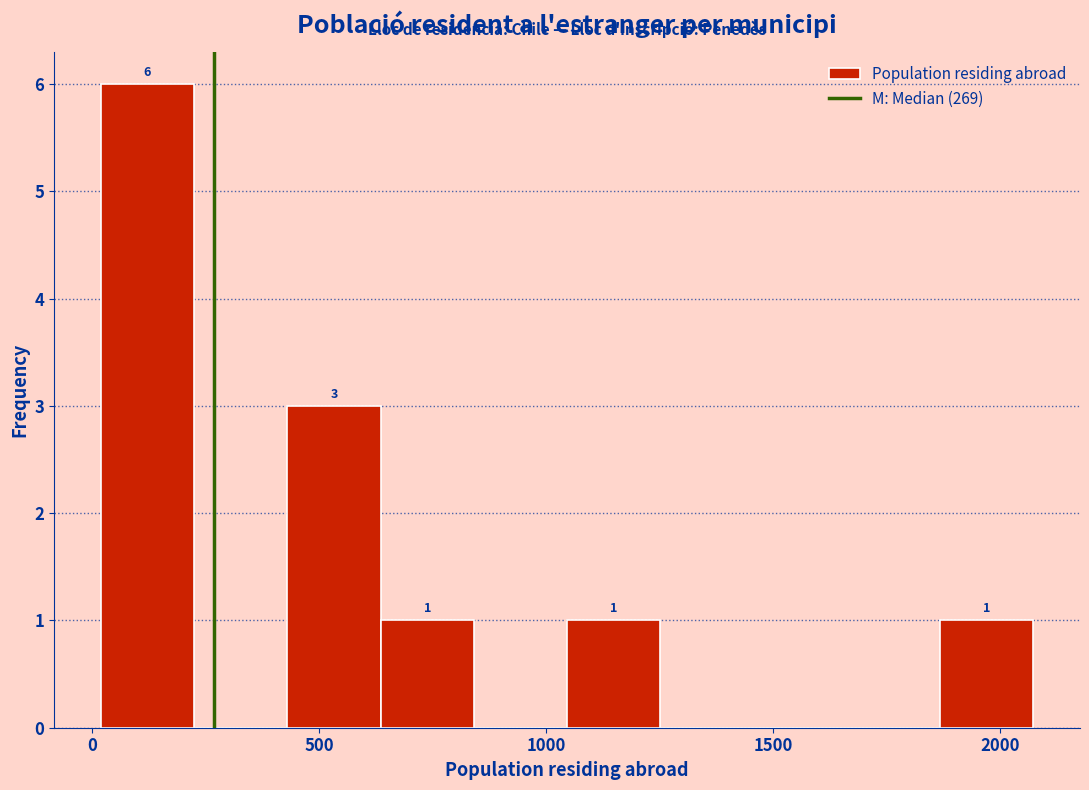

Over which range of the x-axis is the bar tallest?

0 to 200